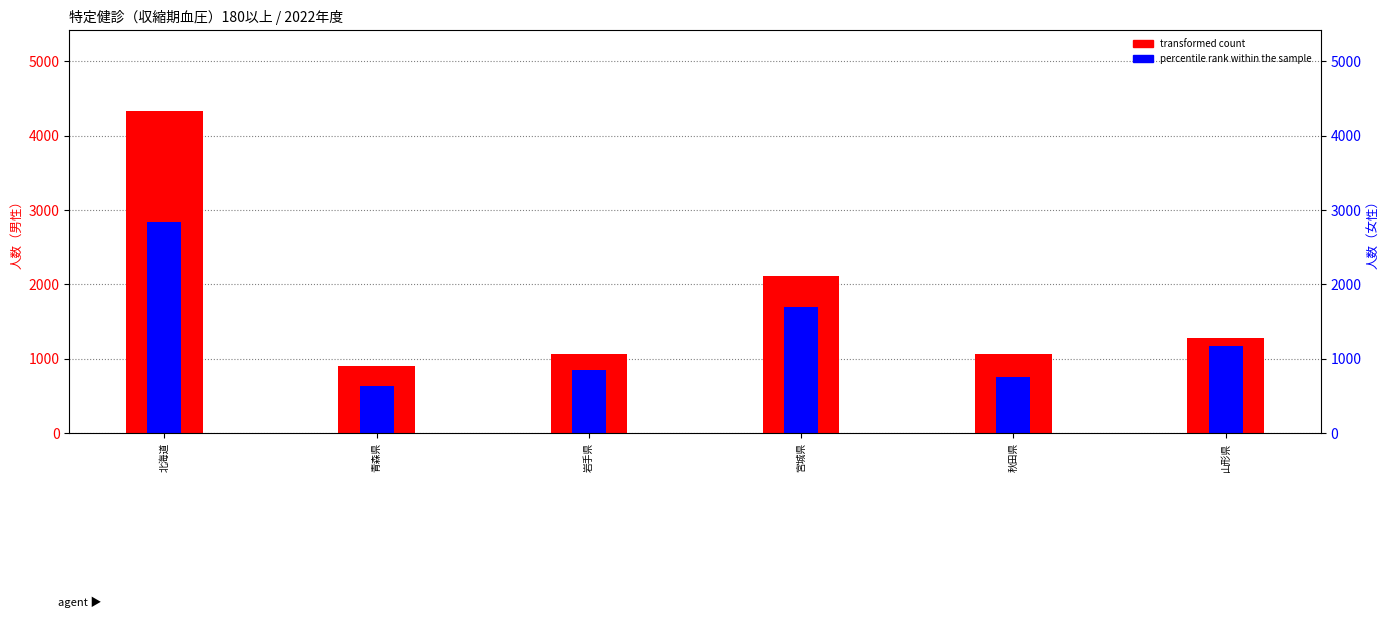

Rank the series by their maximum value, from lowest to highest.

percentile rank within the sample, transformed count